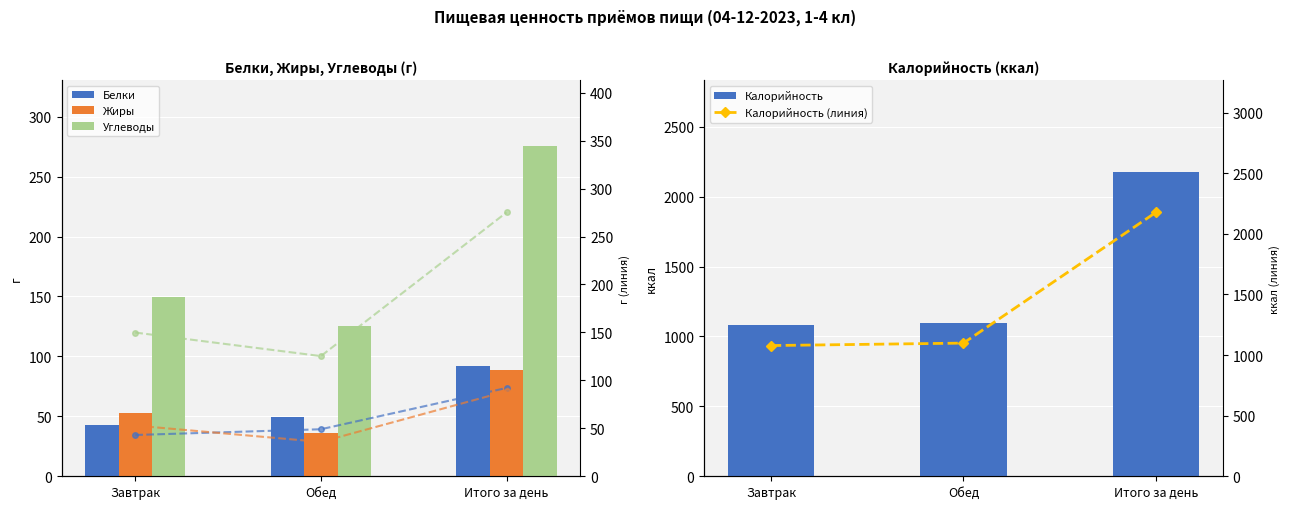

At Завтрак, list the series in order from smallest to largest.

Белки, Жиры, Углеводы, Калорийность